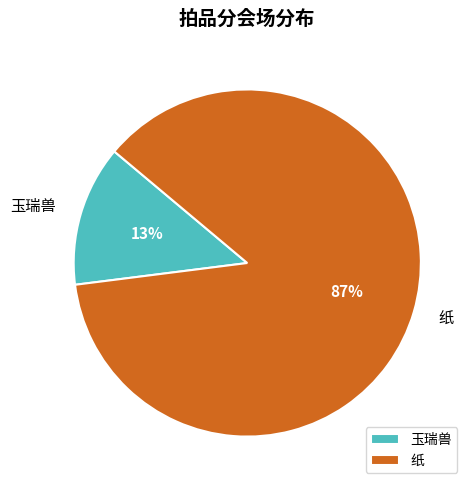

Do 玉瑞兽 and 纸 together represent more than half of the pie?

Yes